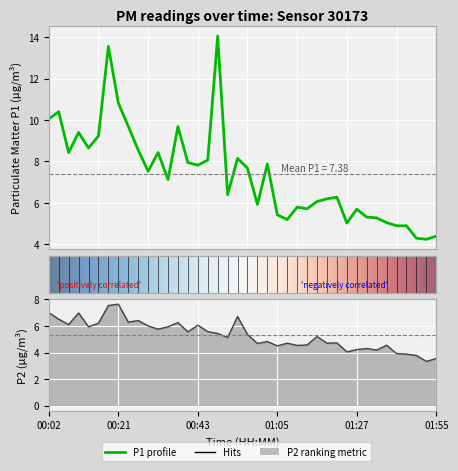

Is it true that P1 equals 14.2 at 00:46?

False